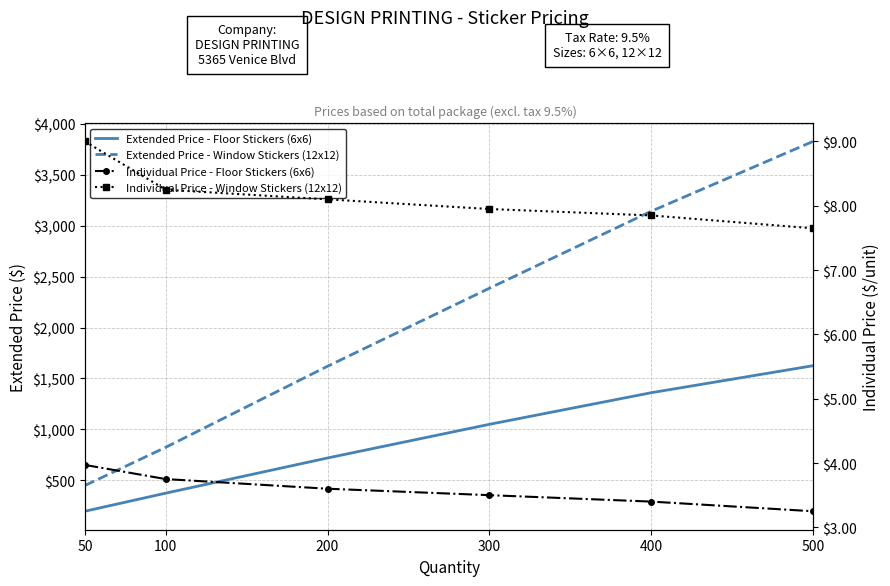

Between 300 and 100, which is larger?

300